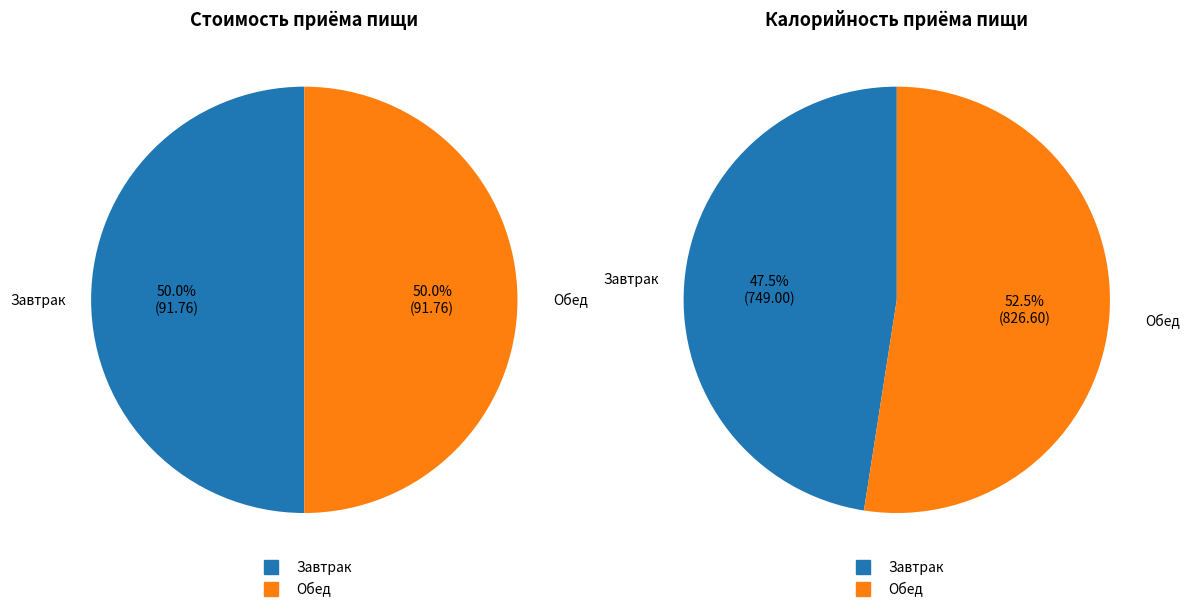

Is there a majority slice in this chart?

Yes